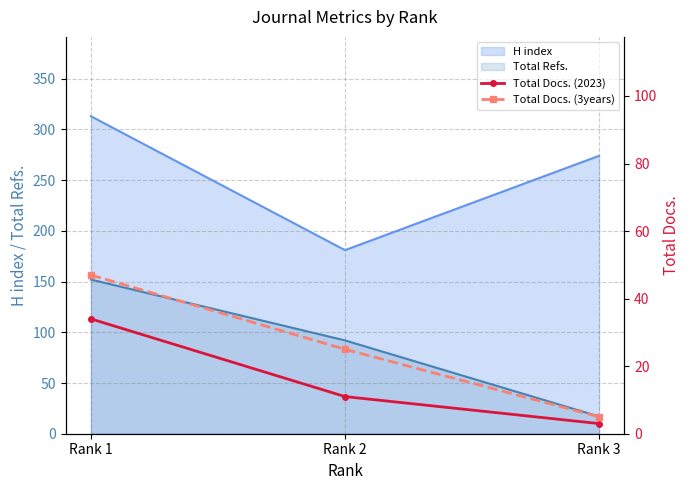

Rank the categories by H index value from lowest to highest.

Rank 2, Rank 3, Rank 1